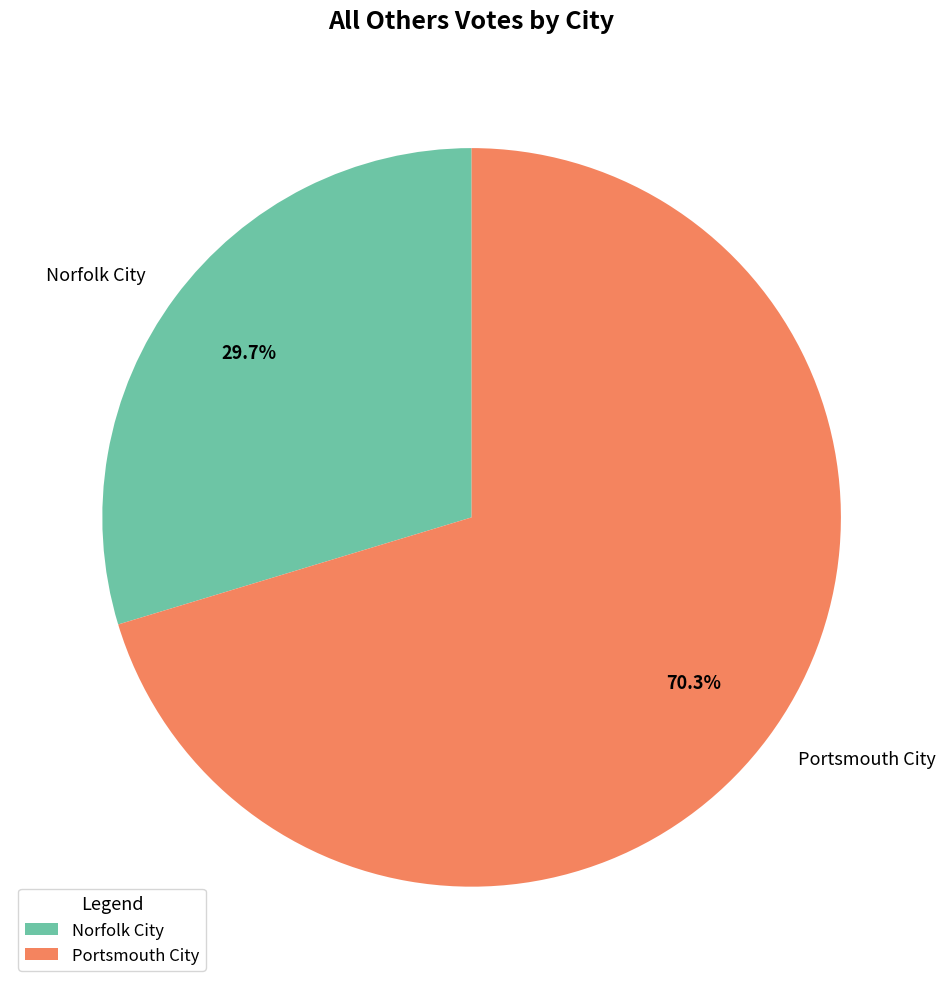

What is the majority slice?

Portsmouth City